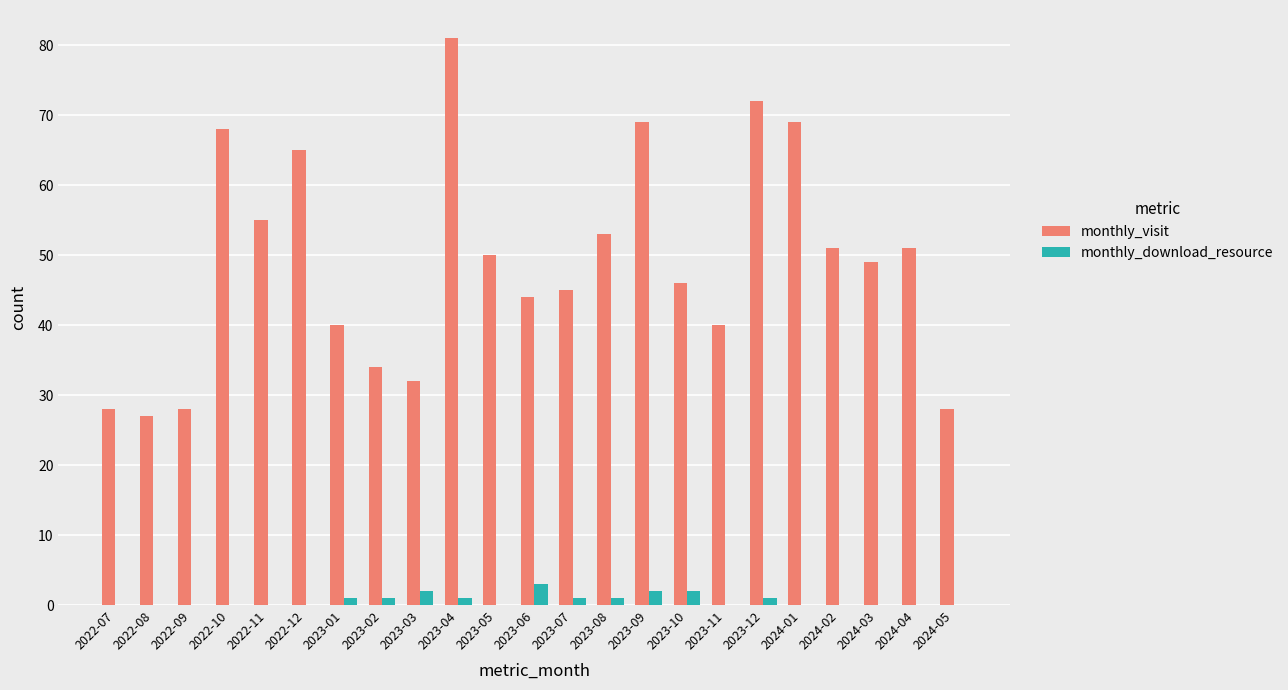

Are the bars horizontal?

No